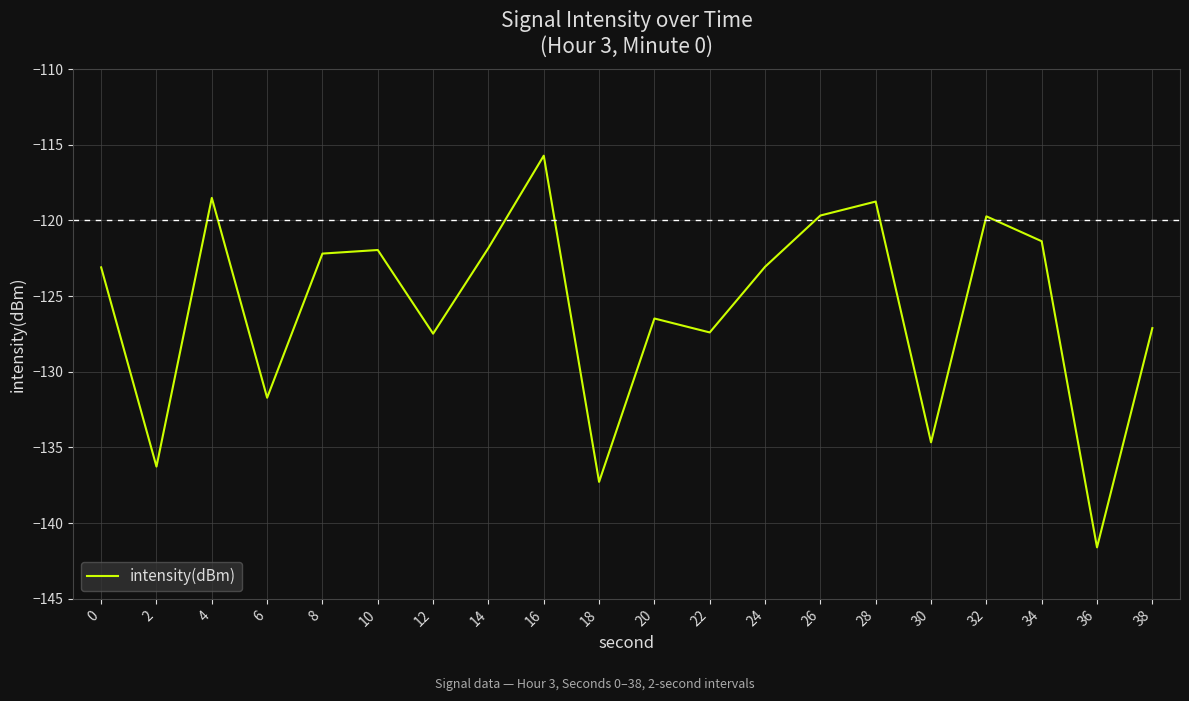

At which category does the data reach its first local peak?

4